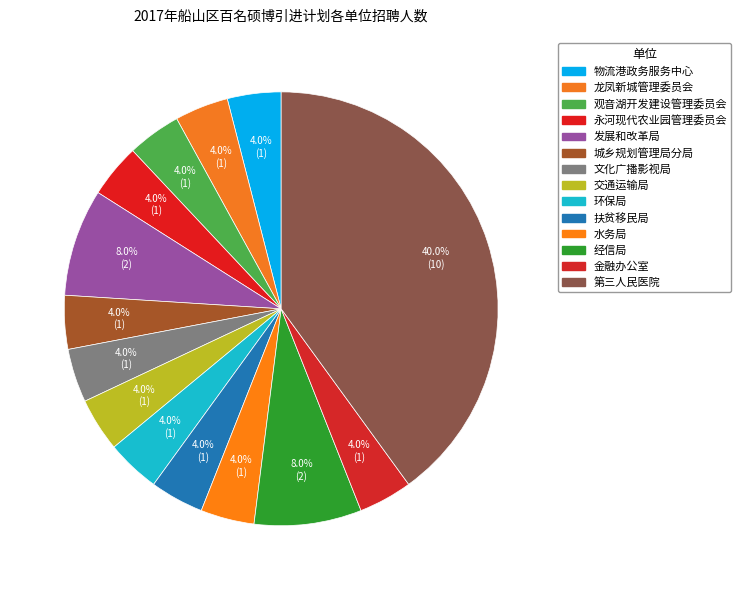

Count the number of slices in the pie.

14